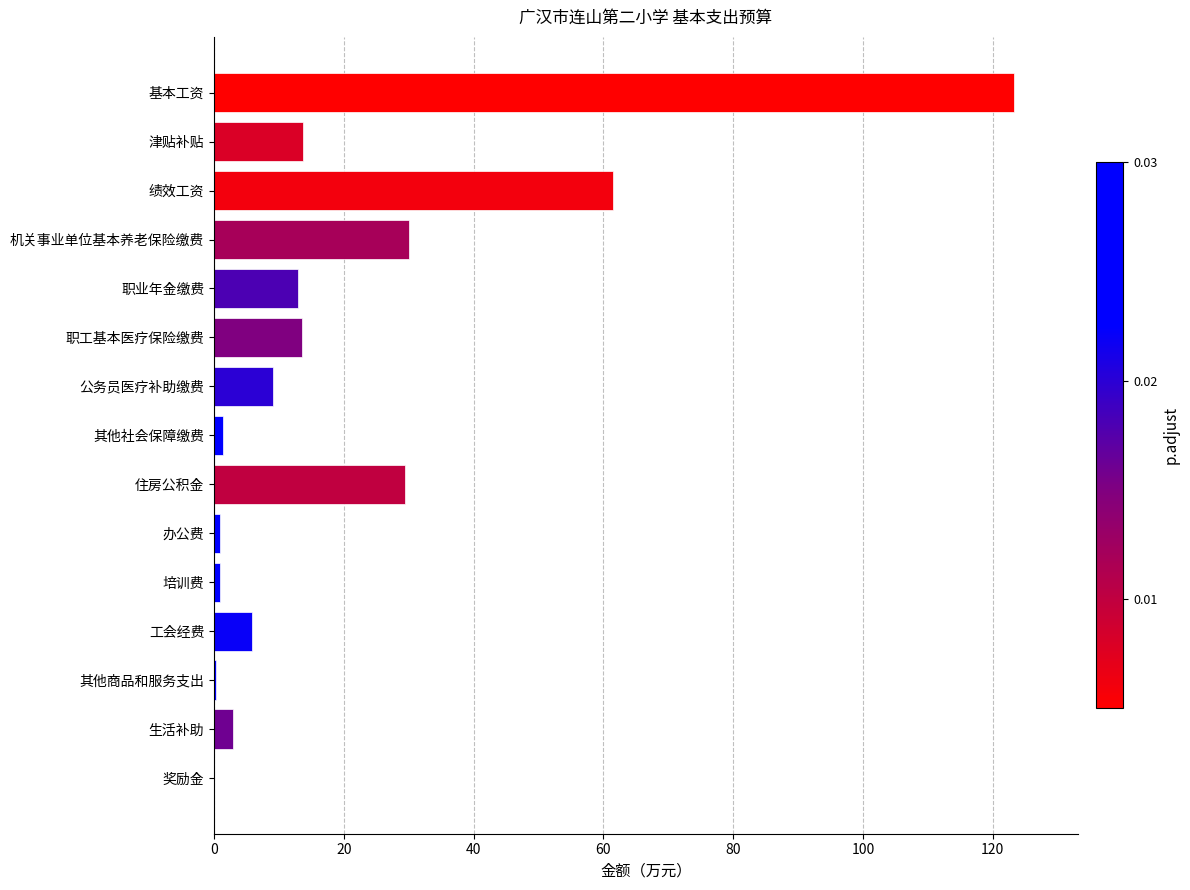

Where is the data nearest to the value 61?

绩效工资